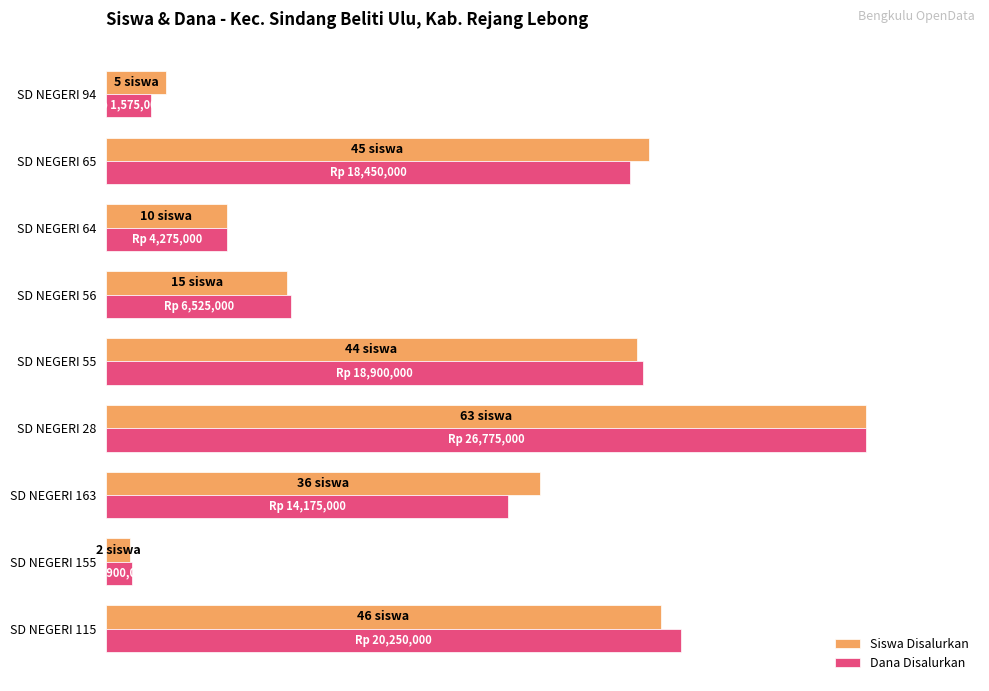

What are all the series names shown in the legend?

Siswa Disalurkan, Dana Disalurkan